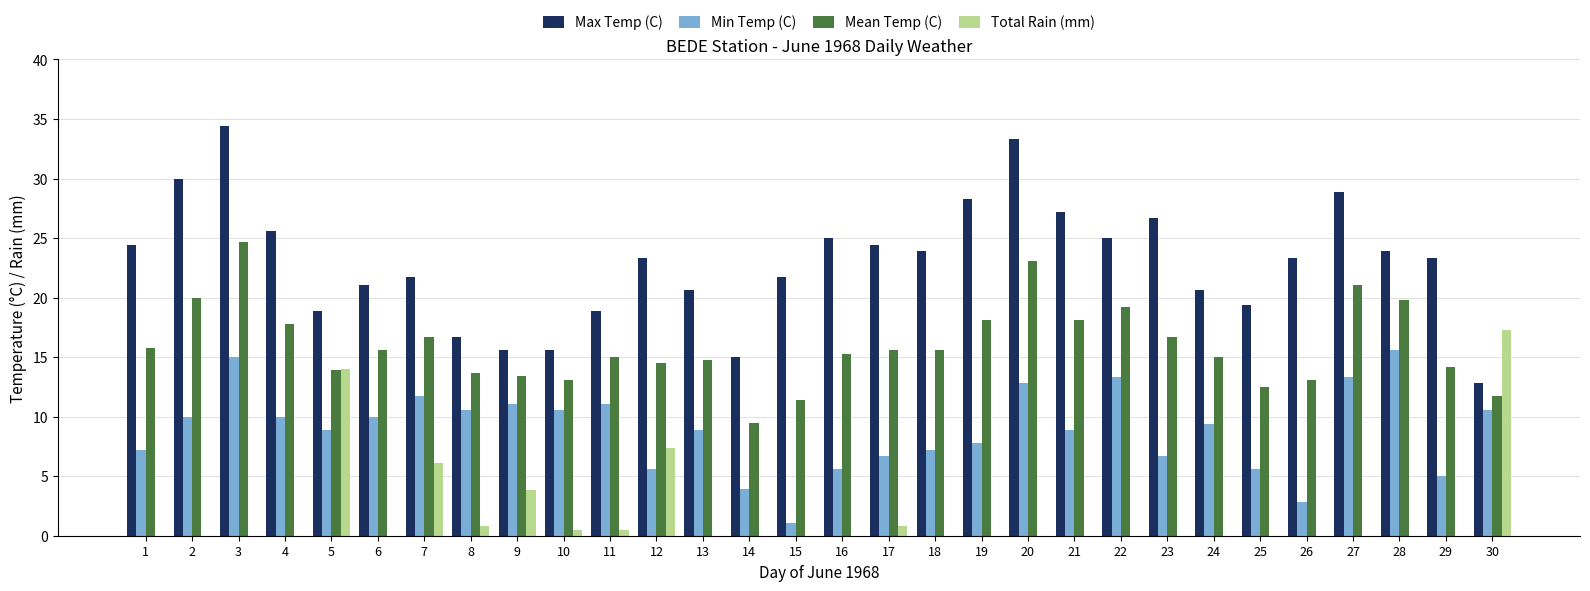

What is the sum of the Min Temp (C) values at 8 and 13?

19.5